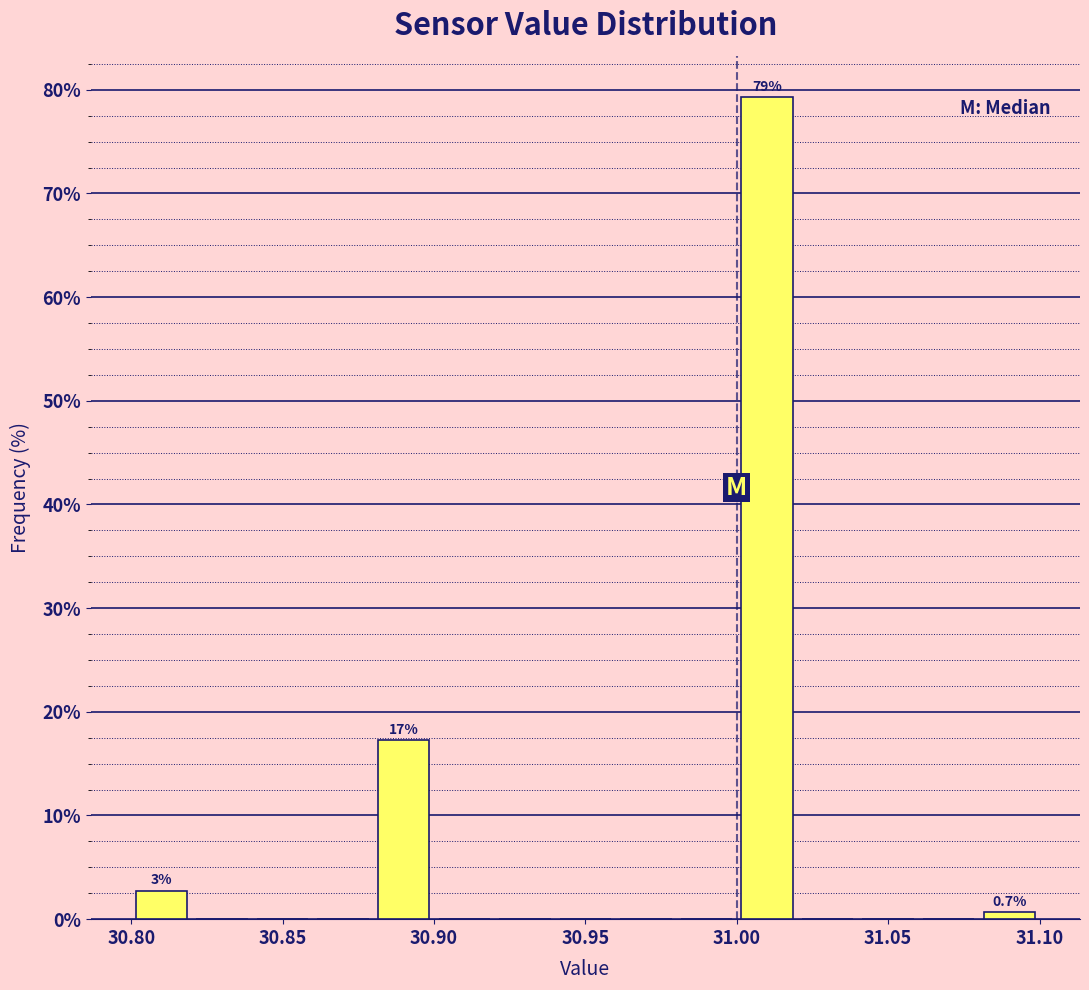

Over which range of the x-axis is the bar tallest?

31.00 to 31.02